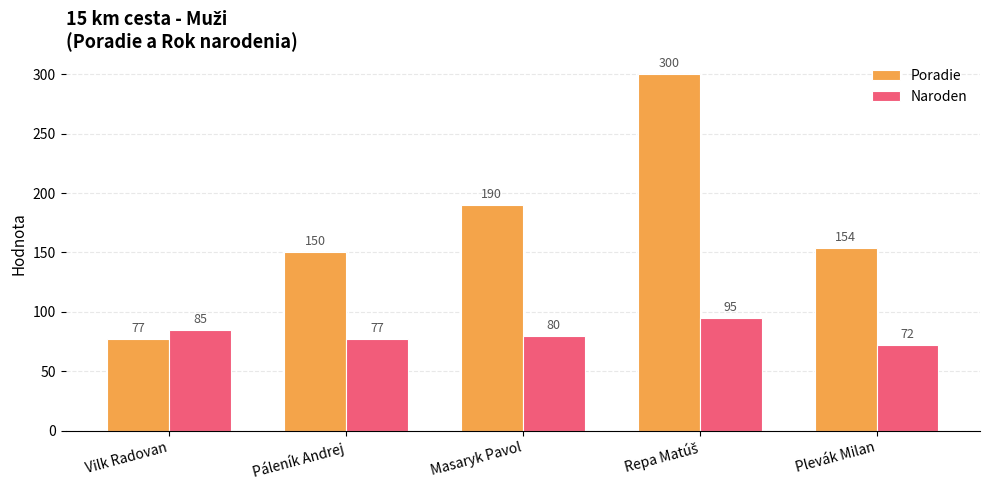

Rank the series at Páleník Andrej from lowest to highest value.

Naroden, Poradie